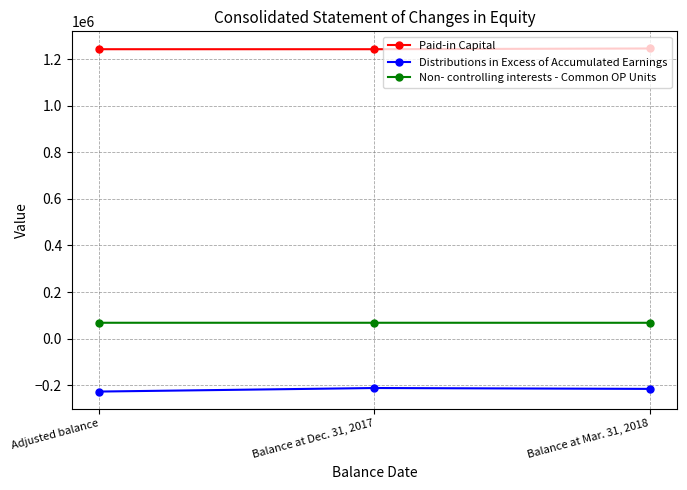

Which series has the largest total across all categories?

Paid-in Capital